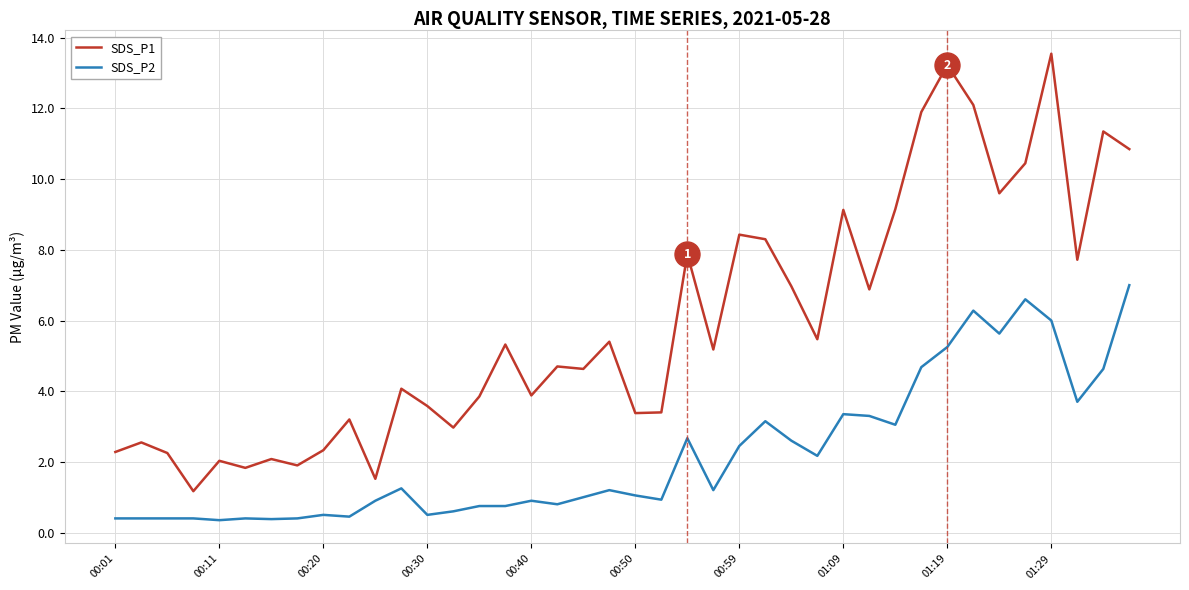

Which series has the largest total across all categories?

SDS_P1